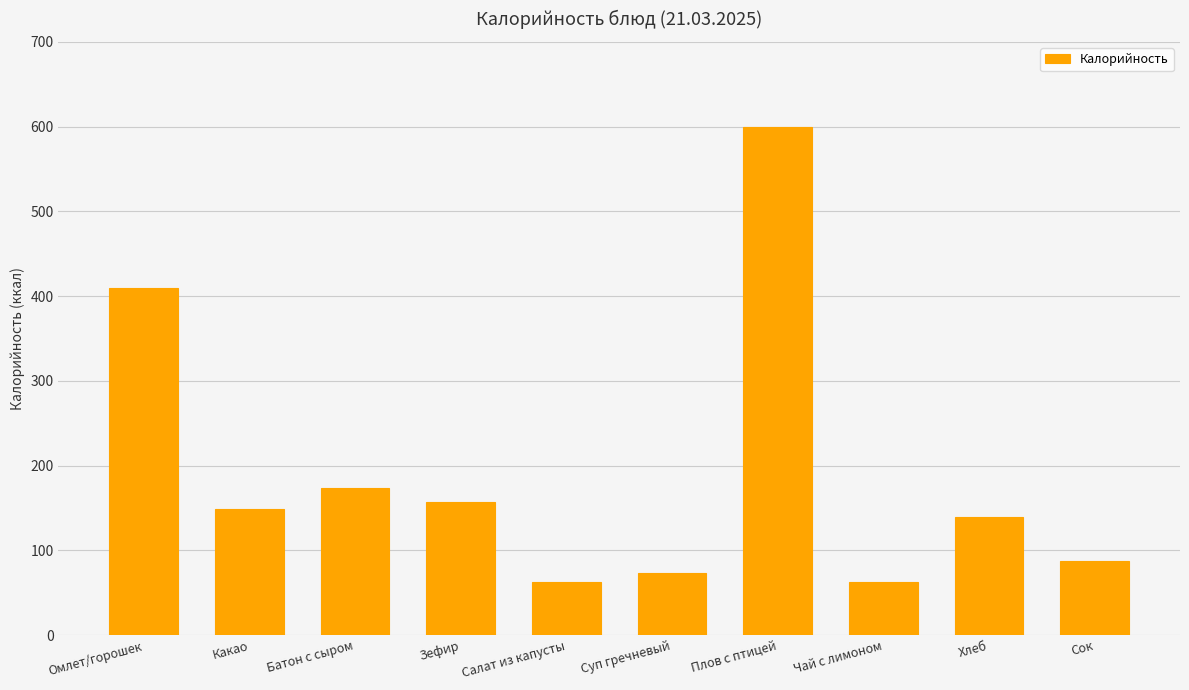

At which label is the value closest to 331?

Омлет/горошек